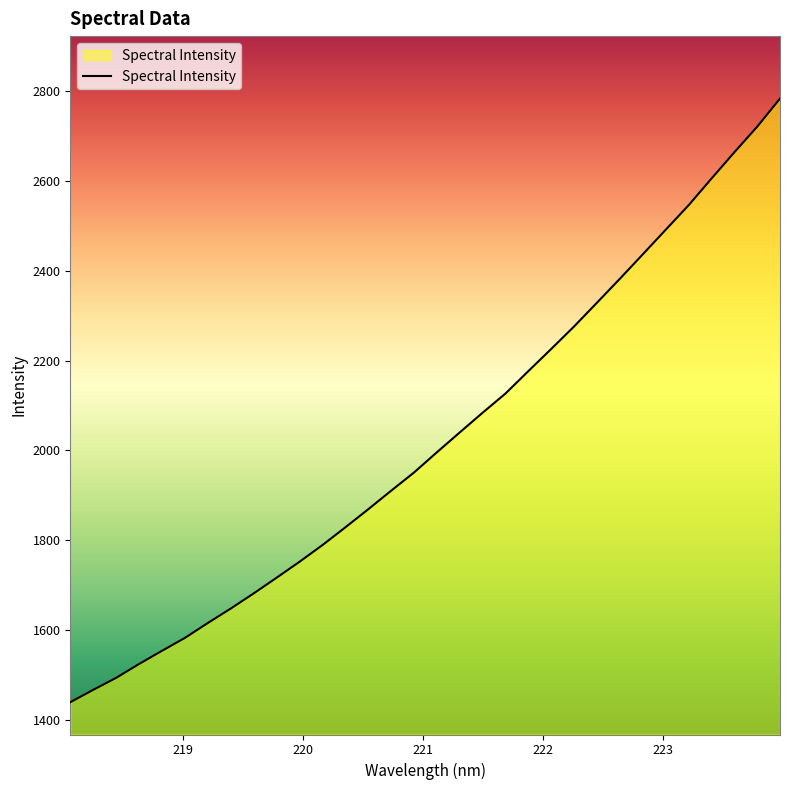

What is the greatest value displayed?

2784.2